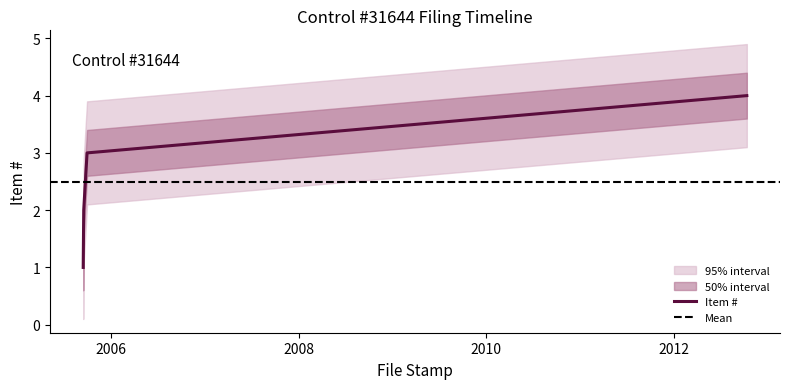

What is the value of the 4th point from the left?

4